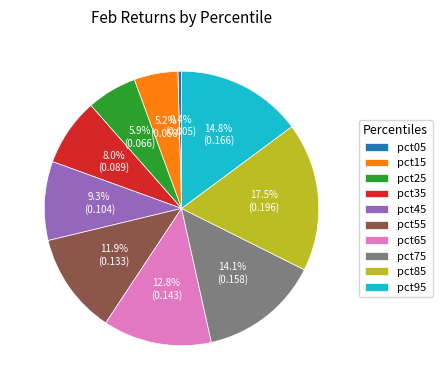

To the nearest percent, what portion does pct25 represent?

6%